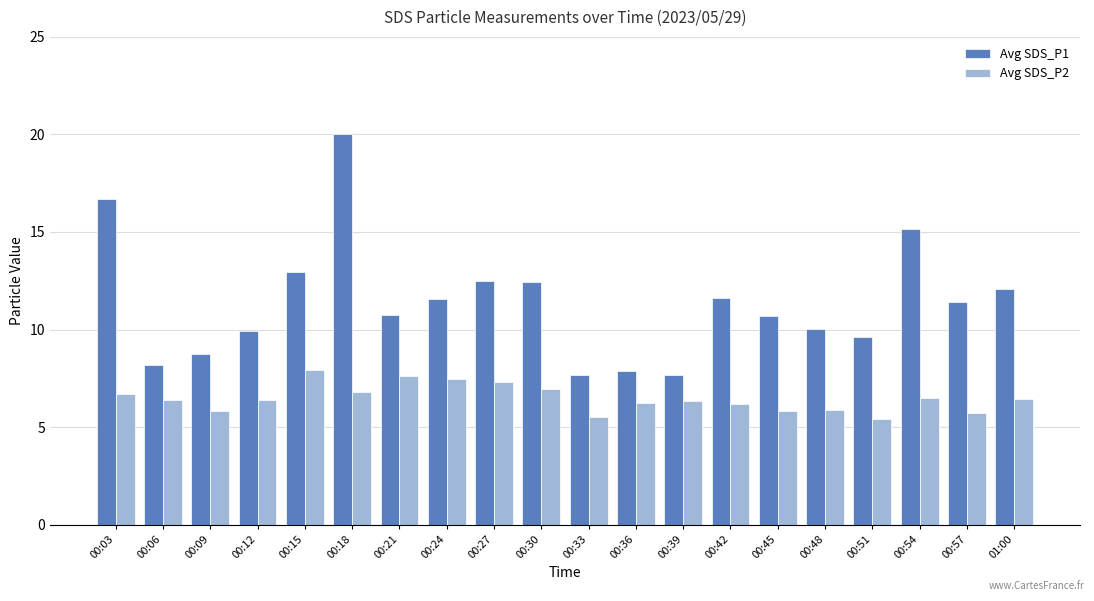

What is the value of the Avg SDS_P1 bar at the 7th from the left?

10.7